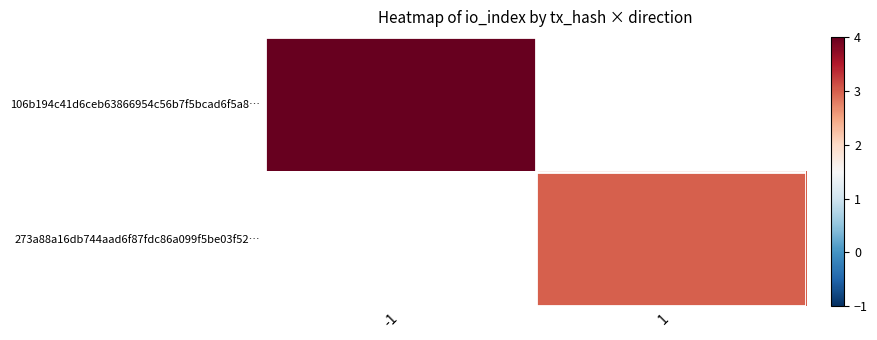

Is the value of 273a88a16db744aad6f87fdc86a099f5be03f52… at 1 greater than the value of 106b194c41d6ceb63866954c56b7f5bcad6f5a8… at 1?

No